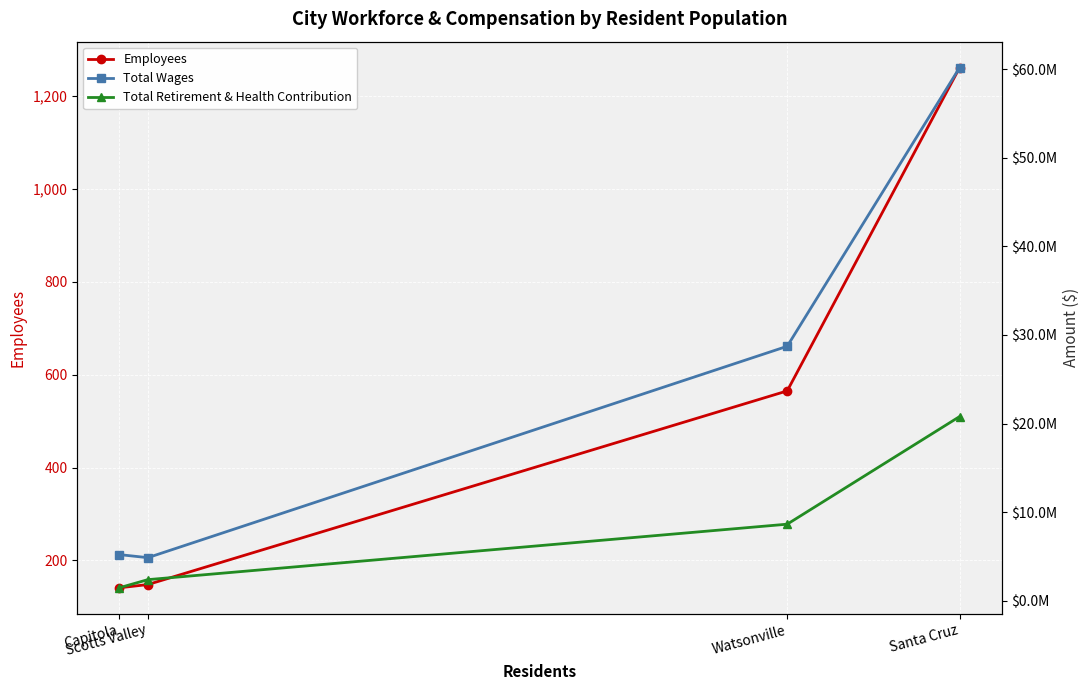

What is the total value across all series at Capitola?

6637661